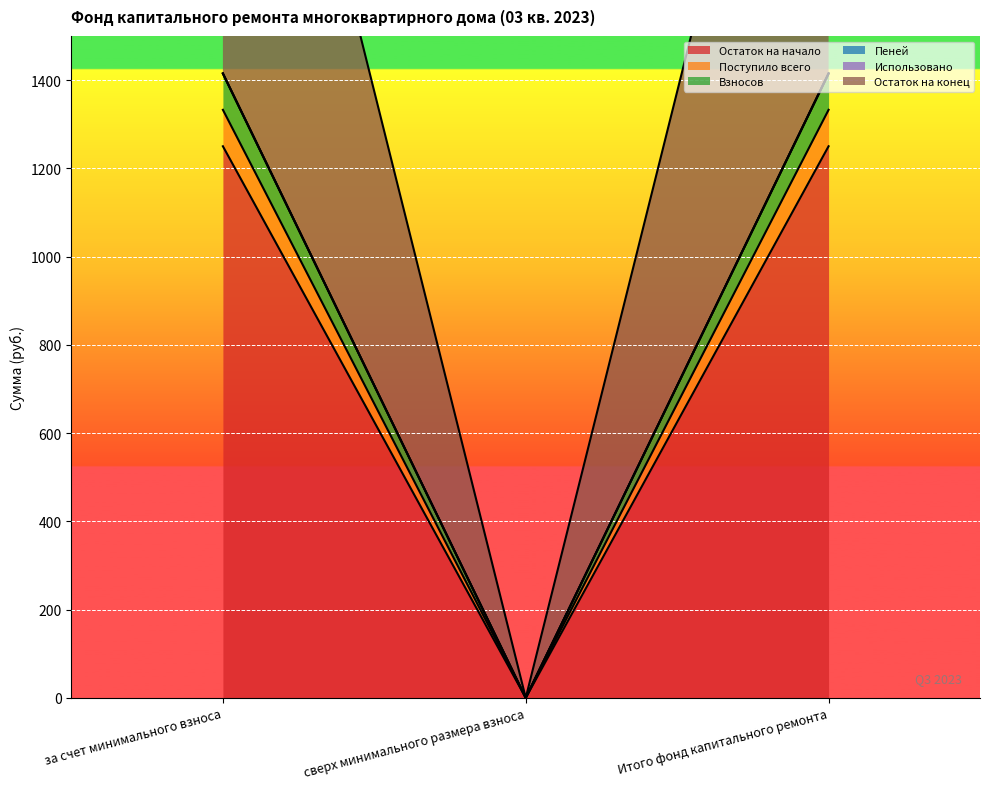

Is it true that Остаток на начало equals 0.0 at сверх минимального размера взноса?

True